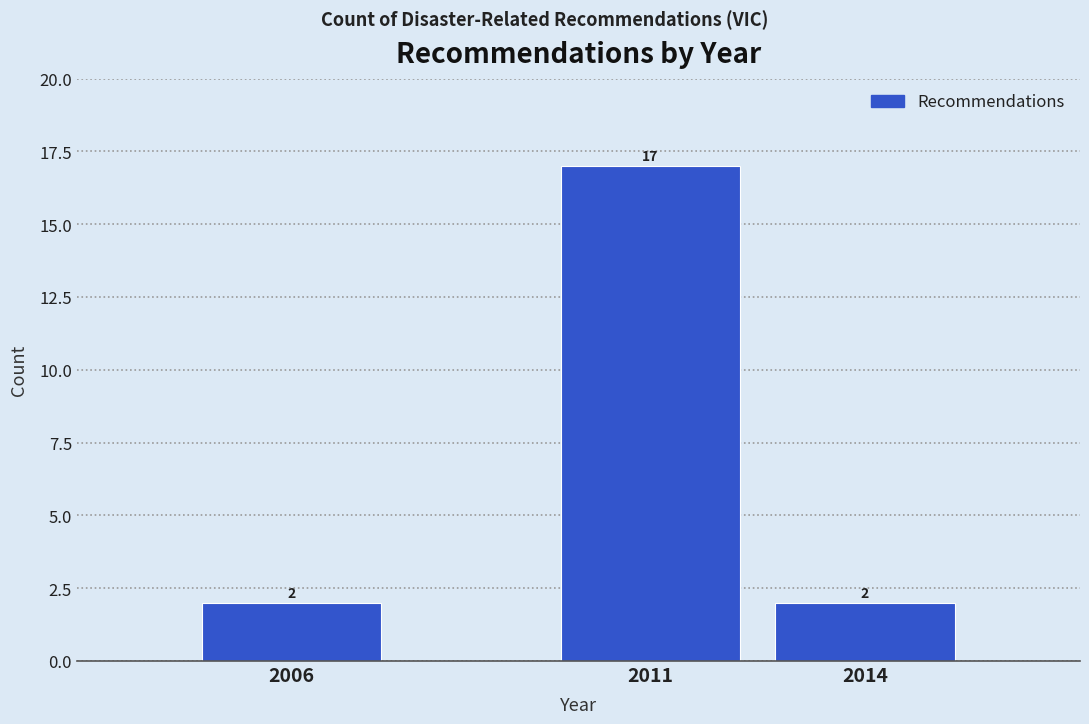

Reading left to right, list all the values displayed in this chart.

2	17	2